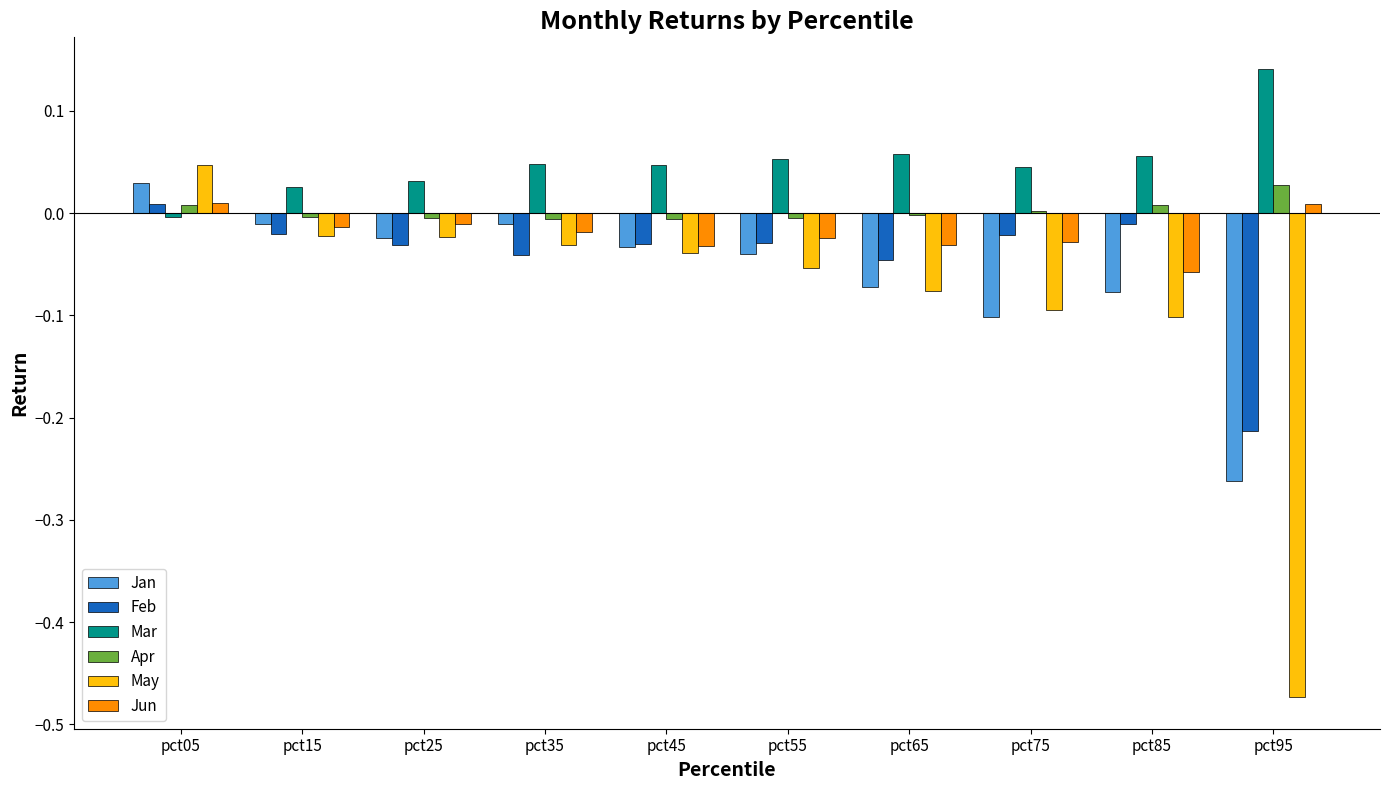

What are all the series names shown in the legend?

Jan, Feb, Mar, Apr, May, Jun